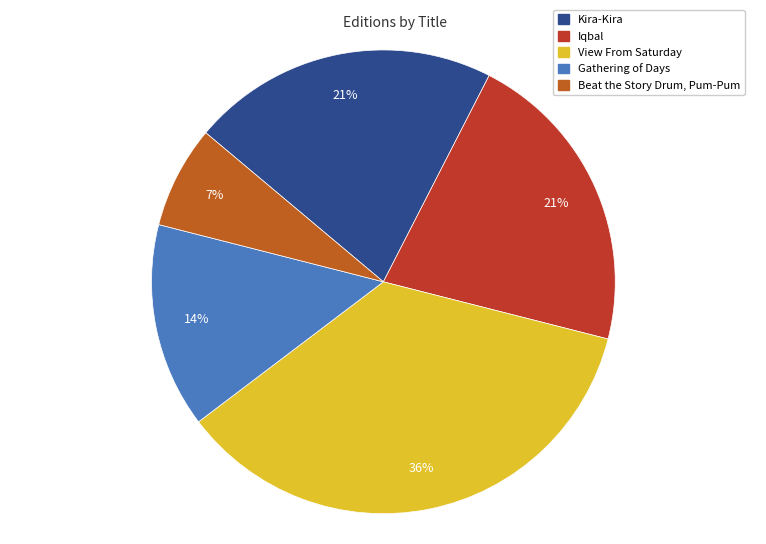

How many segments does this pie chart have?

5